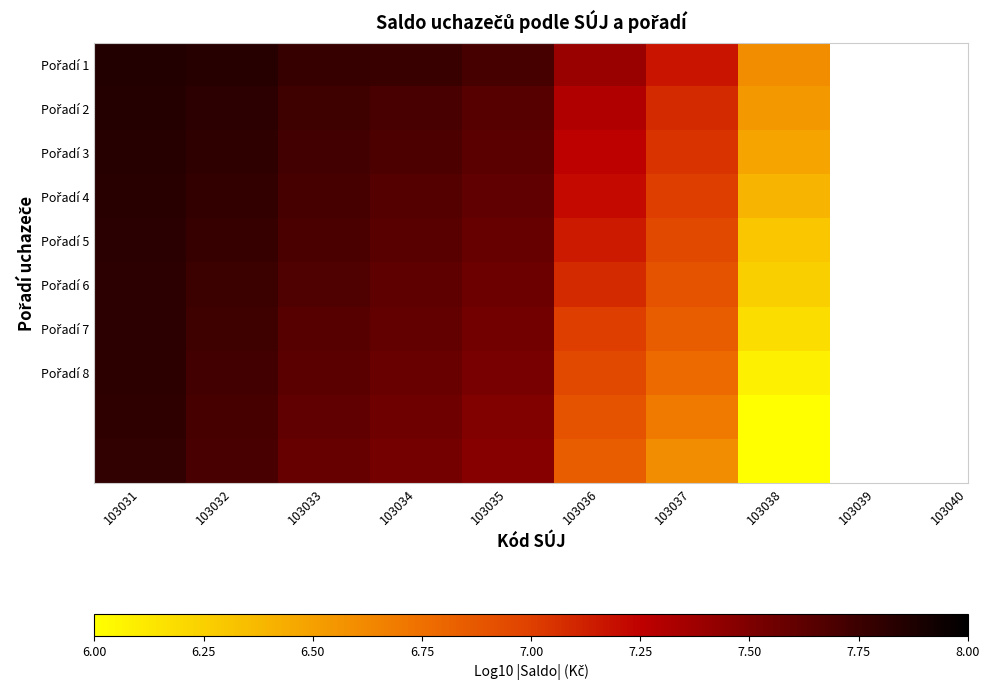

Which has a higher value, 103037 or 103034?

103034